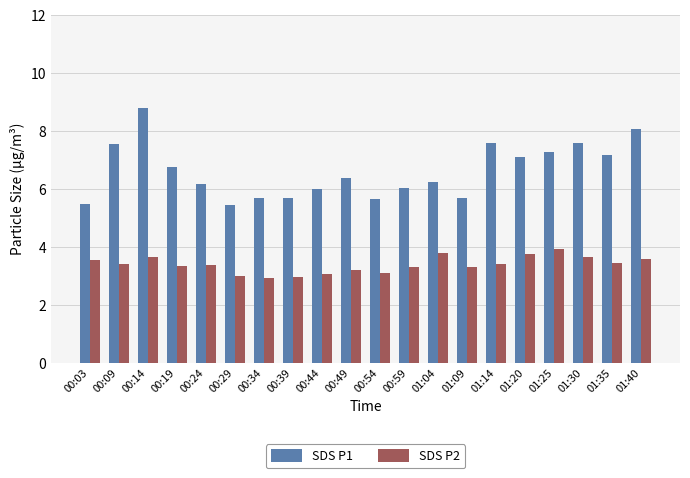

What is the average value of the SDS P1 series?

6.6